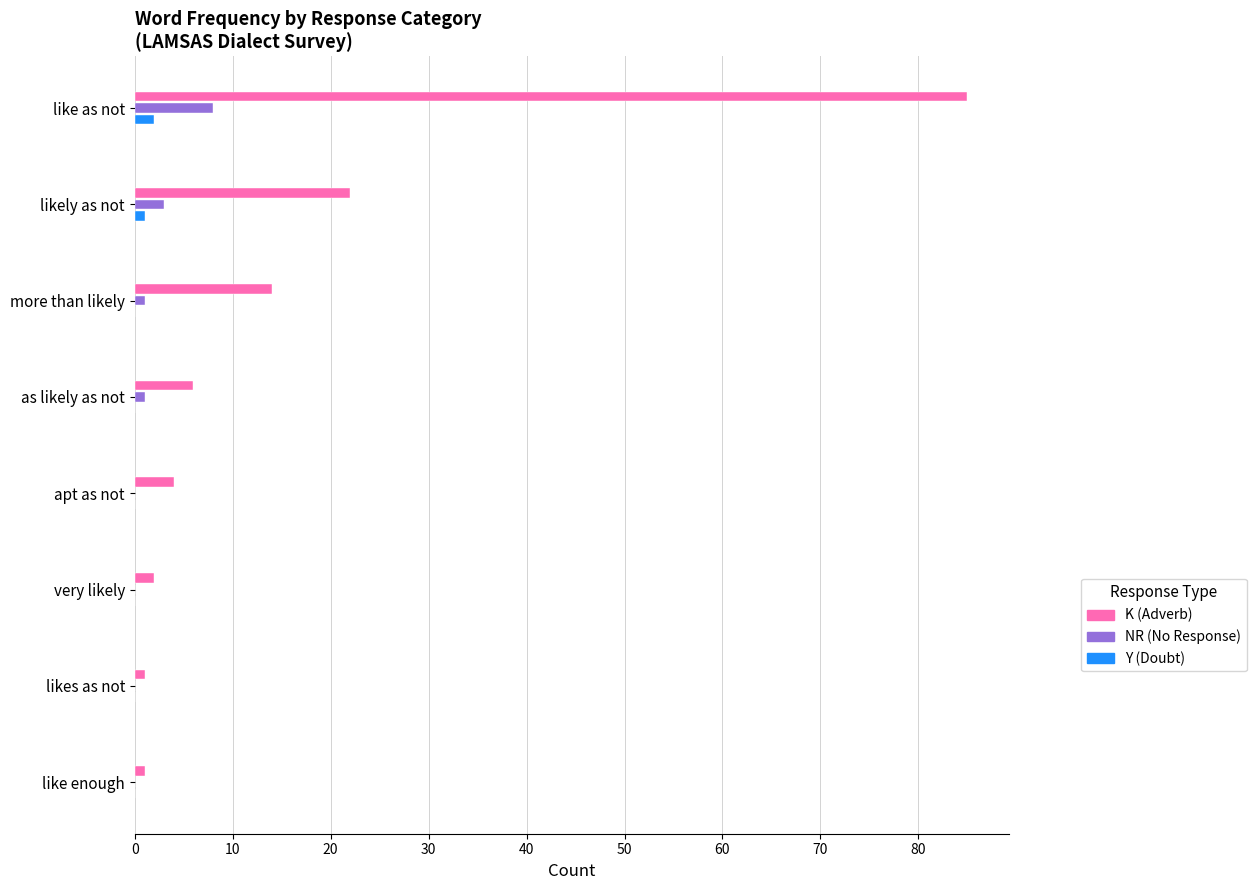

Which series changed the most between like as not and likes as not?

K (Adverb)